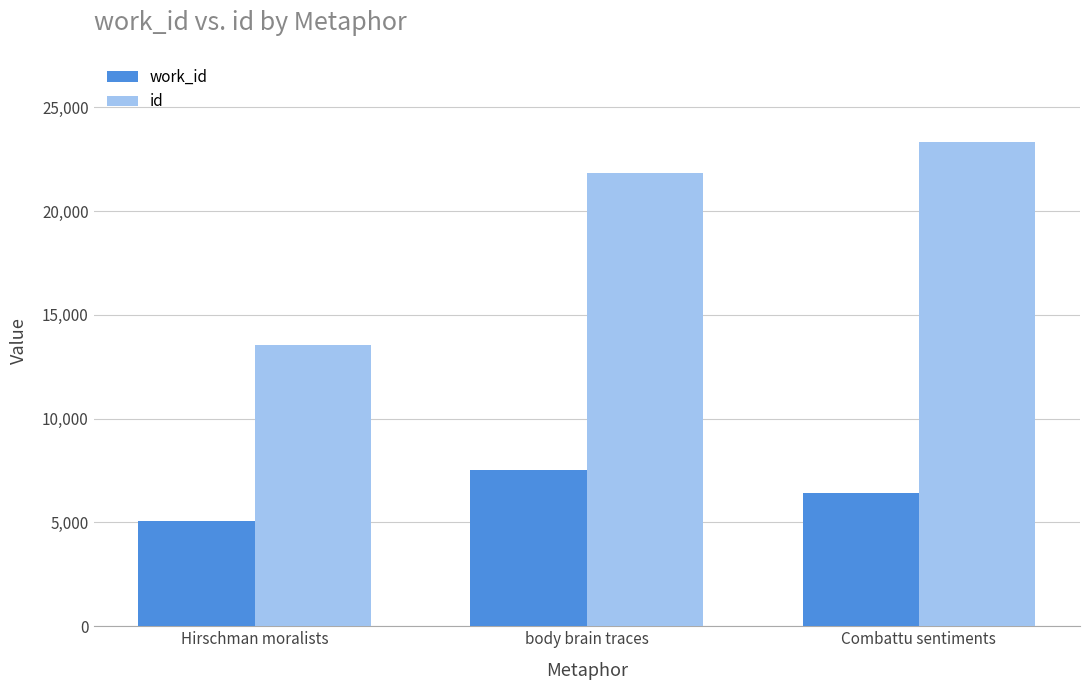

True or false: id has a value of 6127 at Hirschman moralists.

False